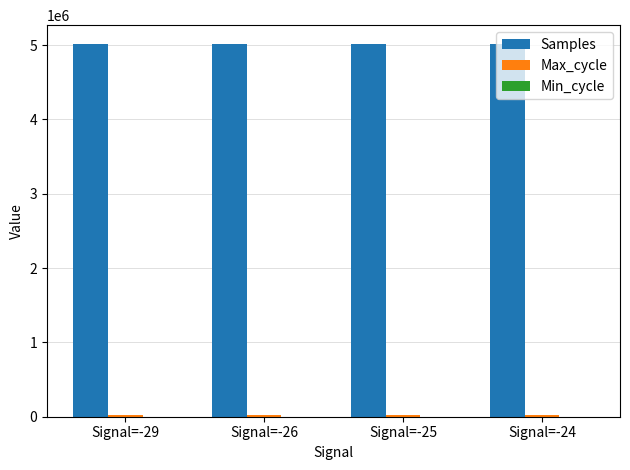

What is the maximum value shown in the chart?

5016918